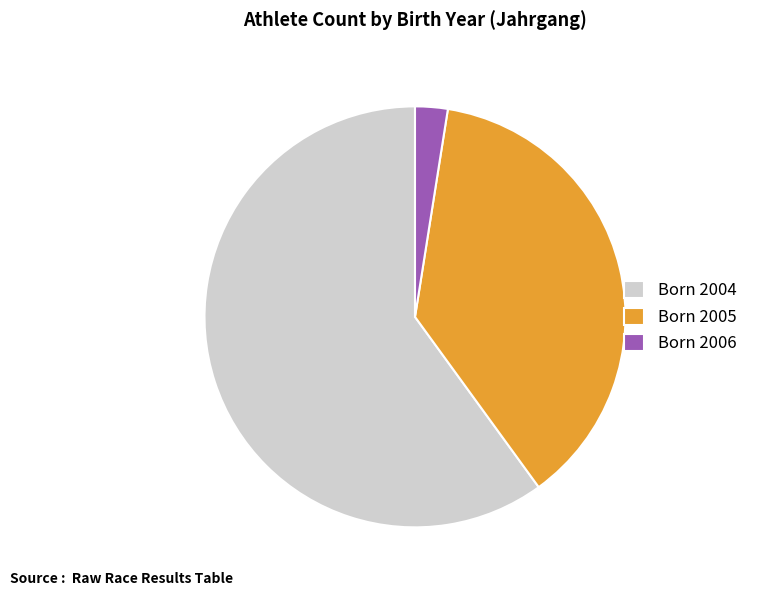

What is the majority slice?

Born 2004